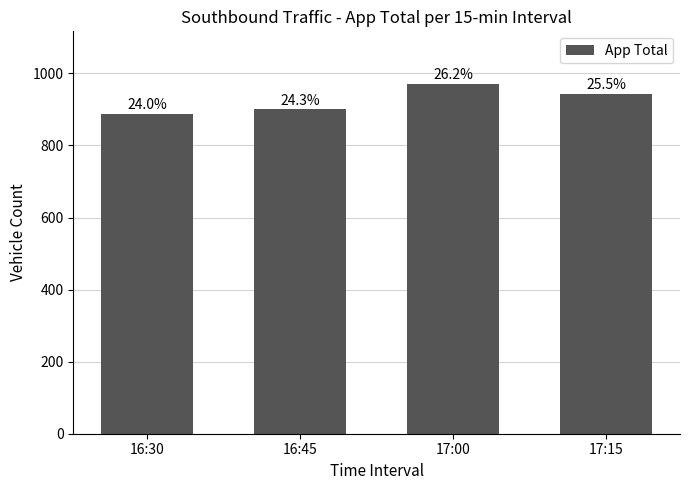

Does the chart contain any negative values?

No